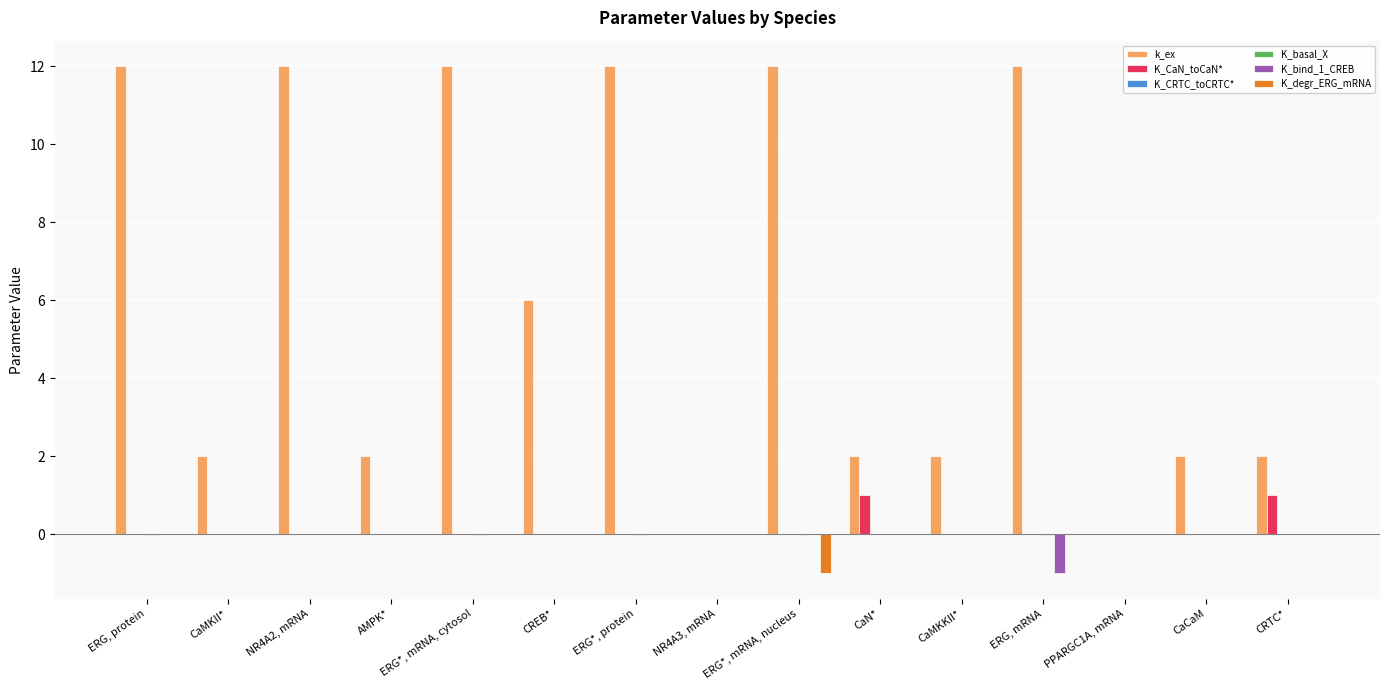

Between CaN* and PPARGC1A, mRNA, which series saw the biggest shift?

k_ex